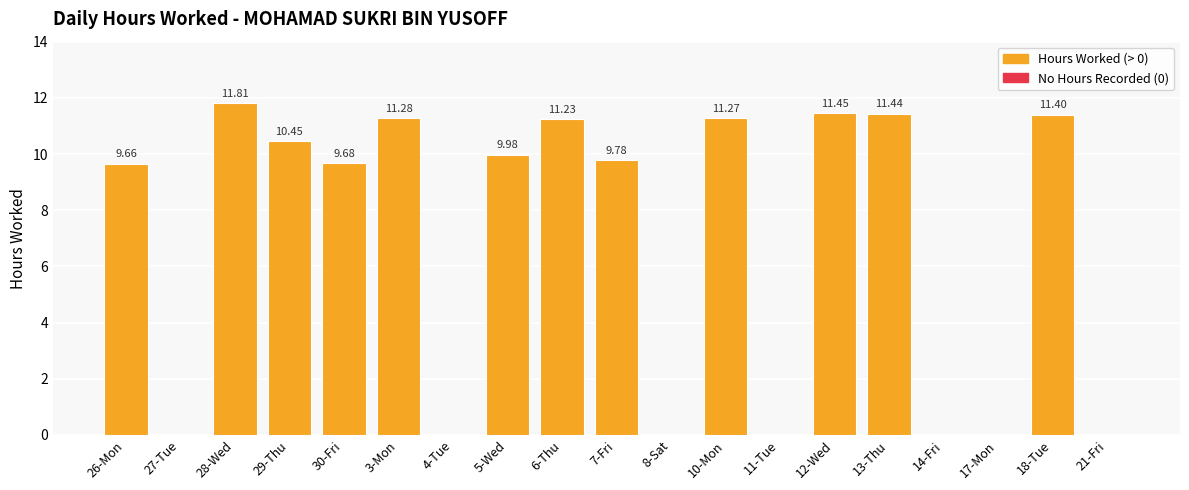

What is the ratio of the value at 12-Wed to the value at 5-Wed?

1.1